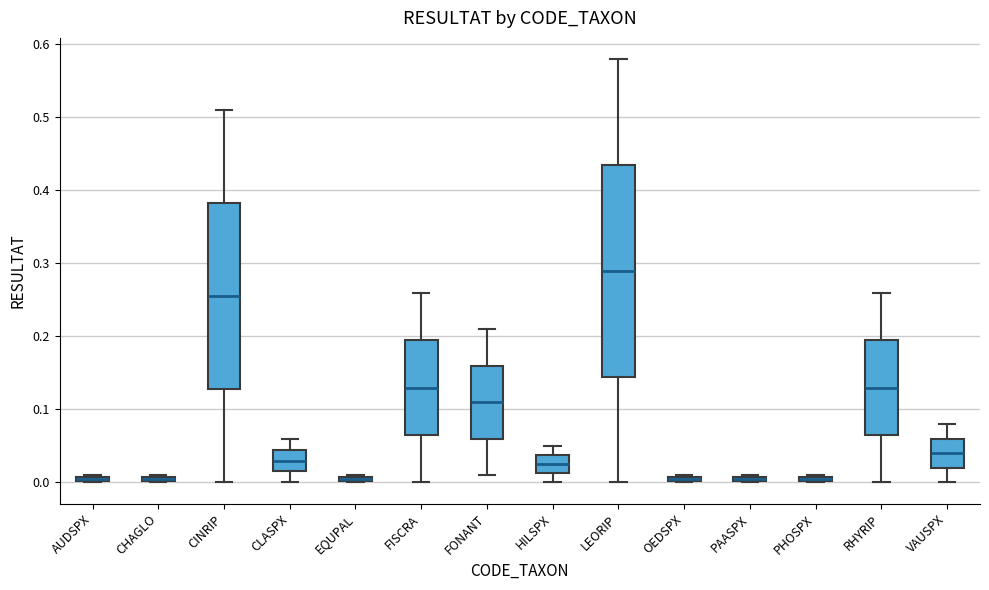

Where is the upper edge of the box for FISCRA on the y-axis? The values are not printed on the chart, so give them approximately, as read against the axis.

0.20